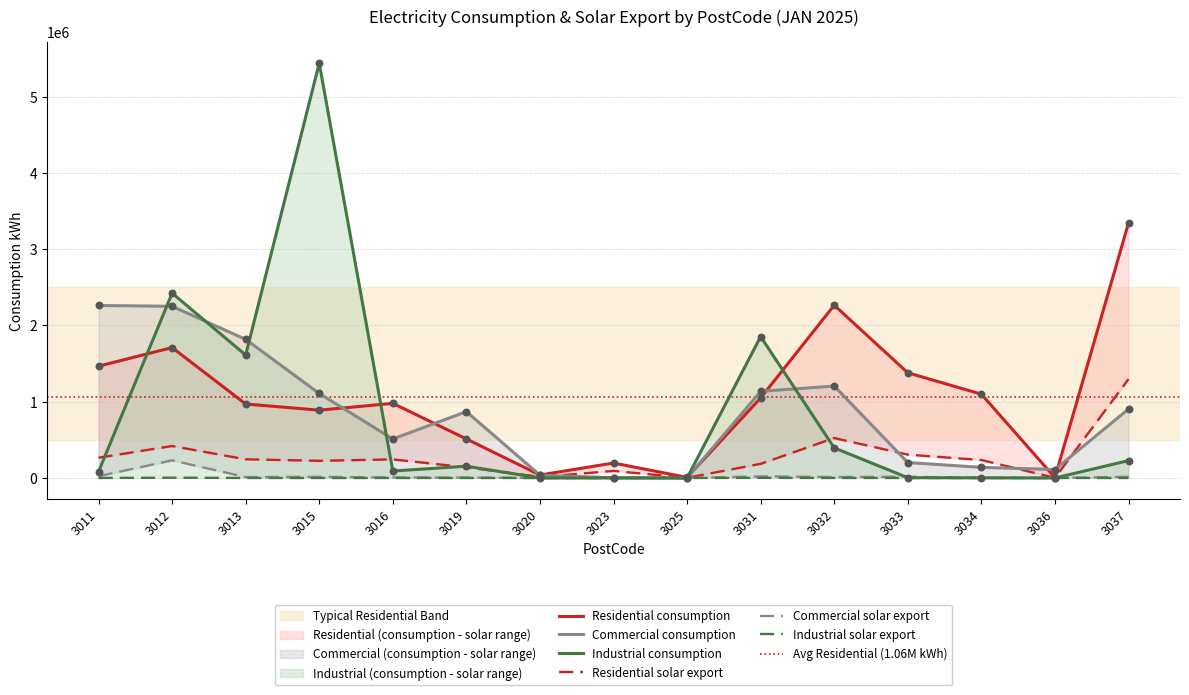

At which category is the sum across all series the highest?

3015